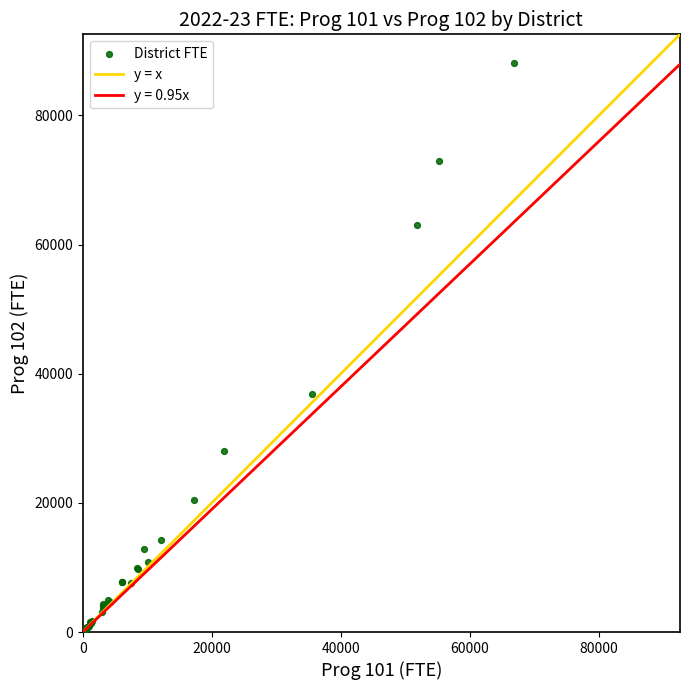

What Y value in the scatter plot is closest to 44182?

36800.1